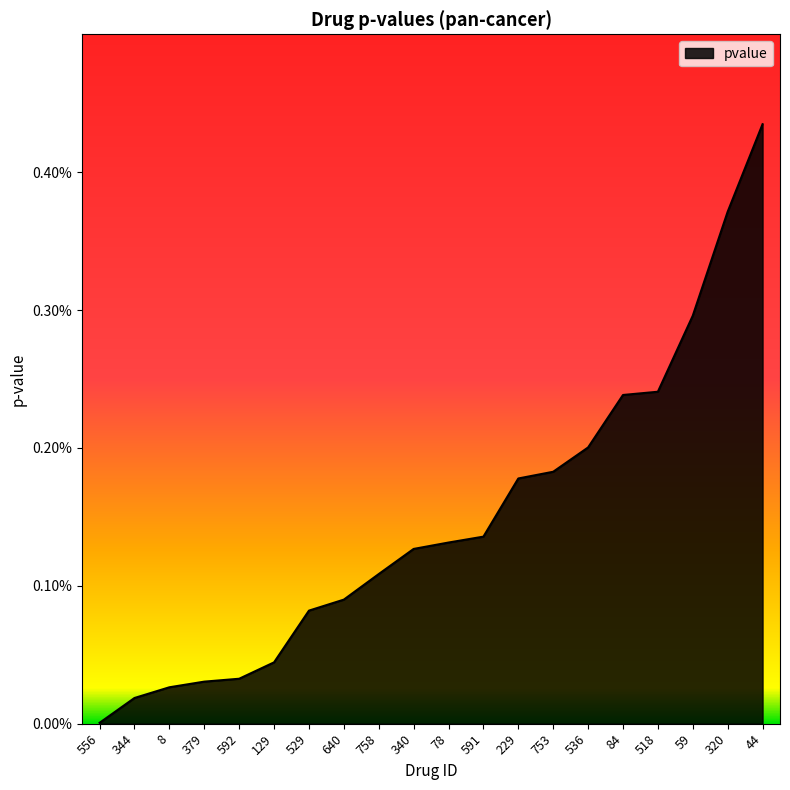

Rank the categories by value from lowest to highest.

556, 344, 8, 379, 592, 129, 529, 640, 758, 340, 78, 591, 229, 753, 536, 84, 518, 59, 320, 44